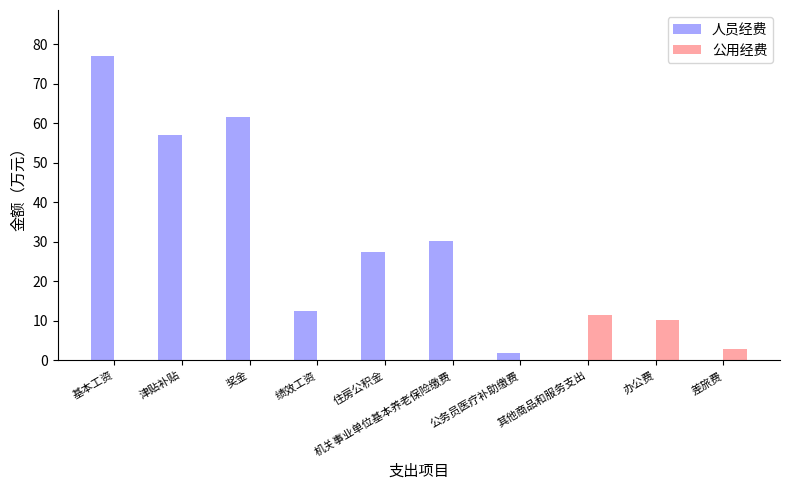

What is the average value of the 人员经费 series?

26.8